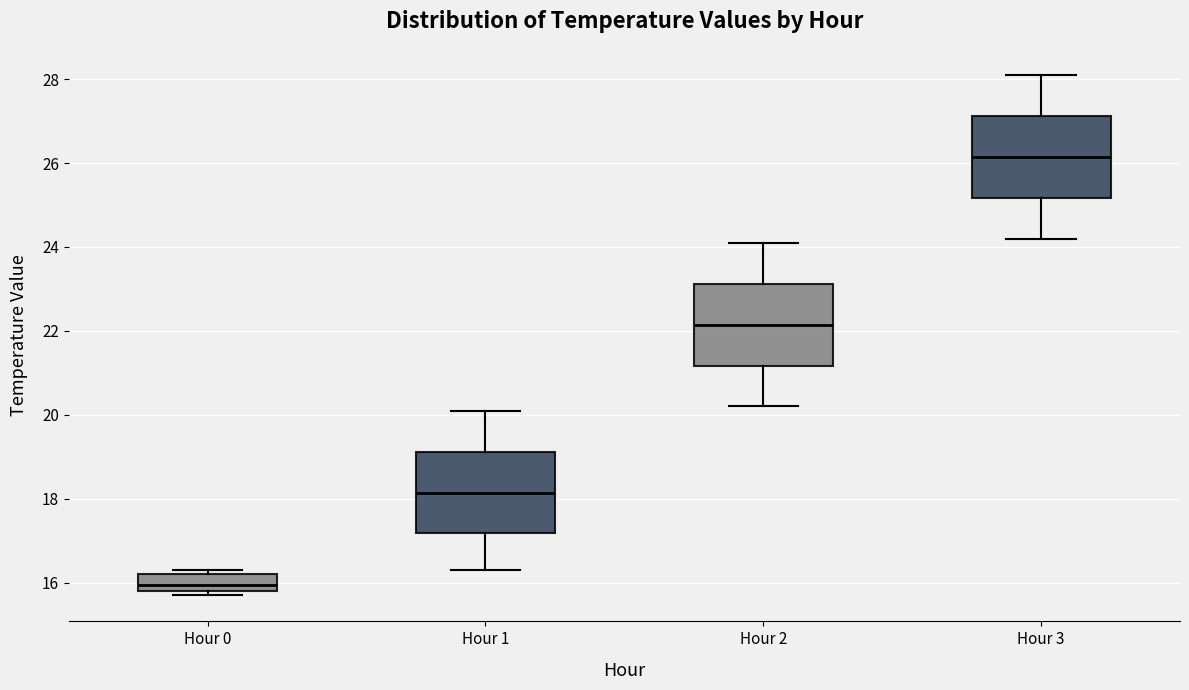

Which box has the highest median line?

Hour 3